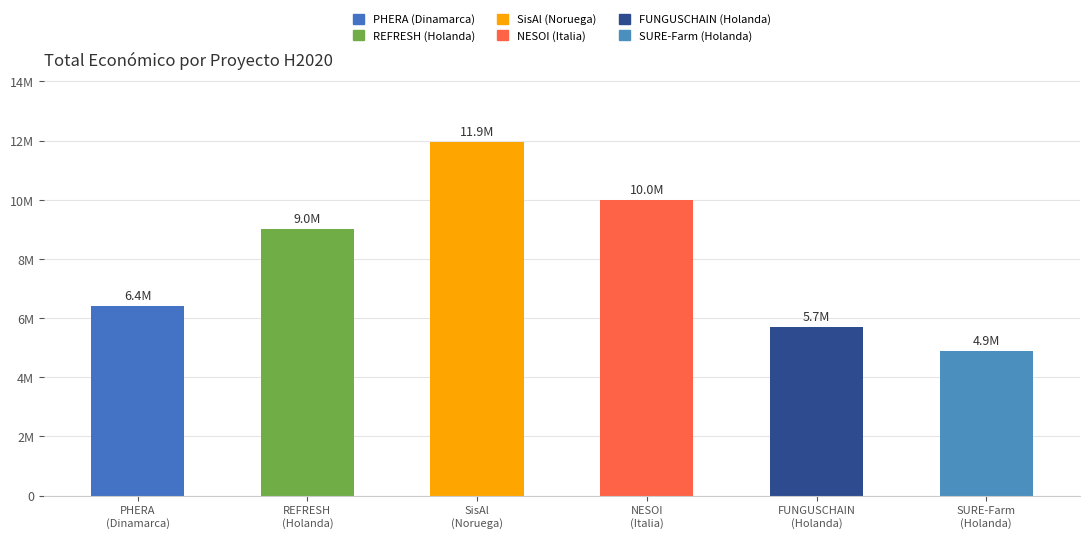

What is the difference between the maximum and minimum values?

7067007